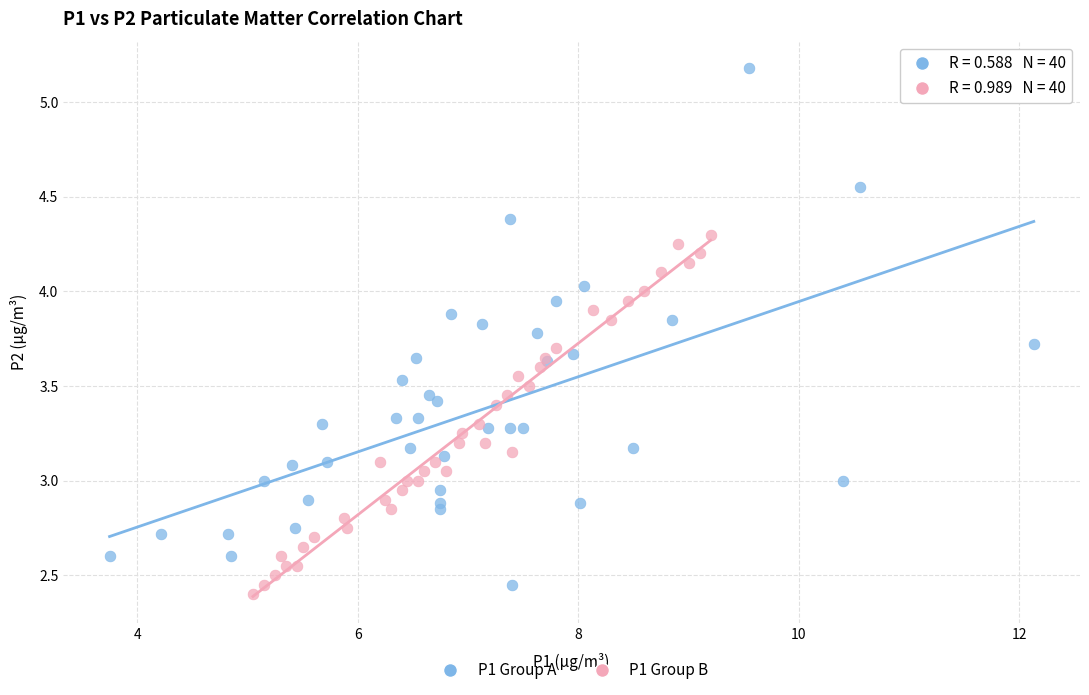

Which series reaches the maximum Y coordinate?

P1 Group A